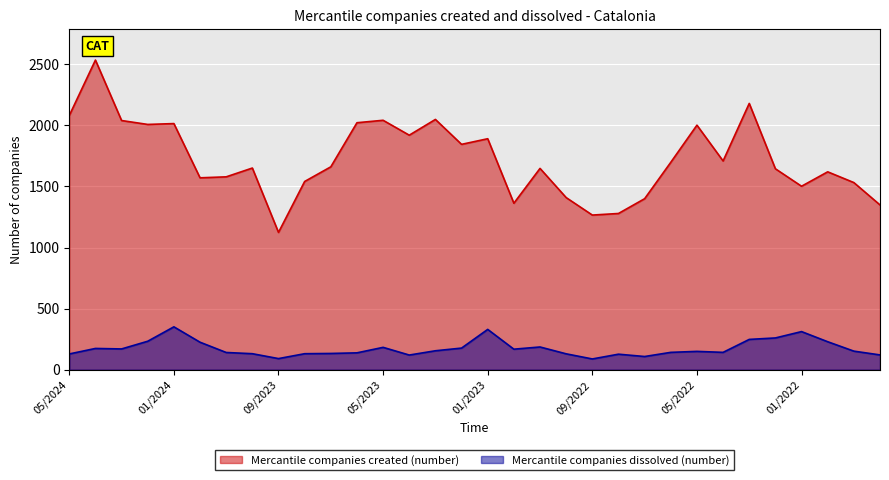

How many interior local peaks does the Mercantile companies created (number) series have?

10